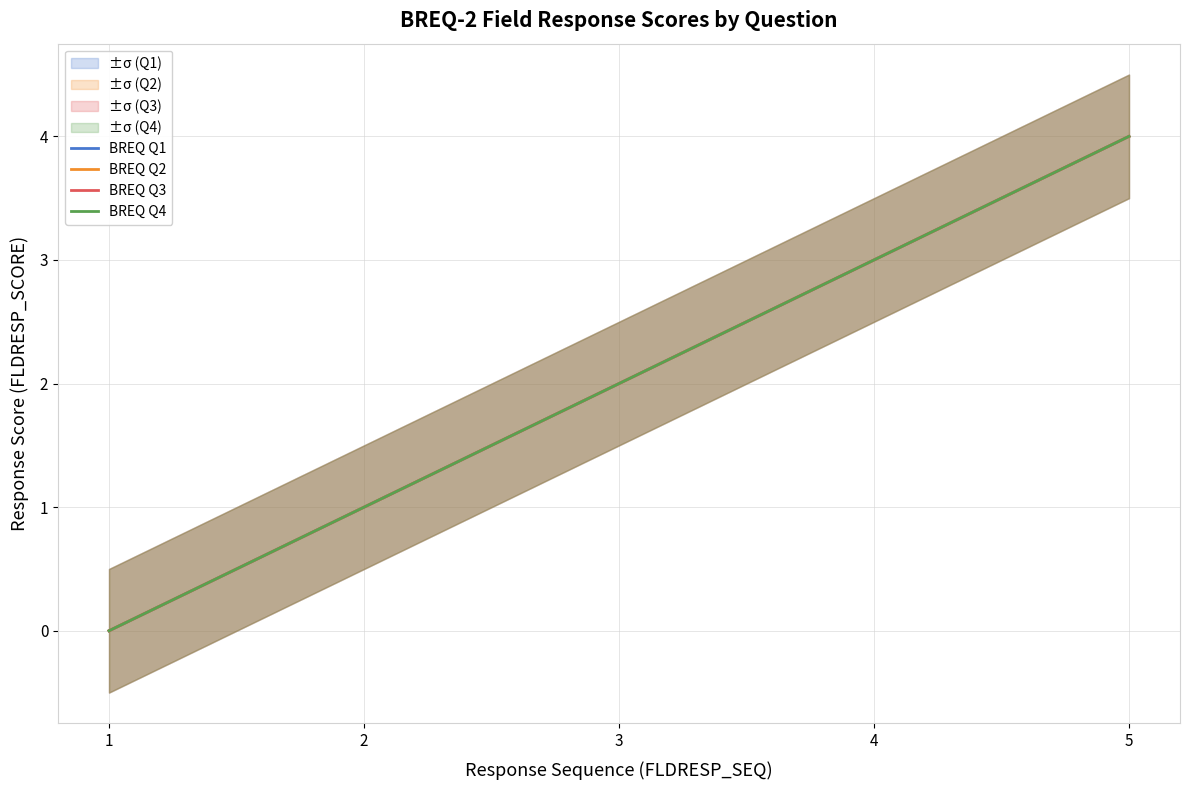

Reading right to left, what are all the values shown in this chart?

BREQ Q1: 4	3	2	1	0
BREQ Q2: 4	3	2	1	0
BREQ Q3: 4	3	2	1	0
BREQ Q4: 4	3	2	1	0